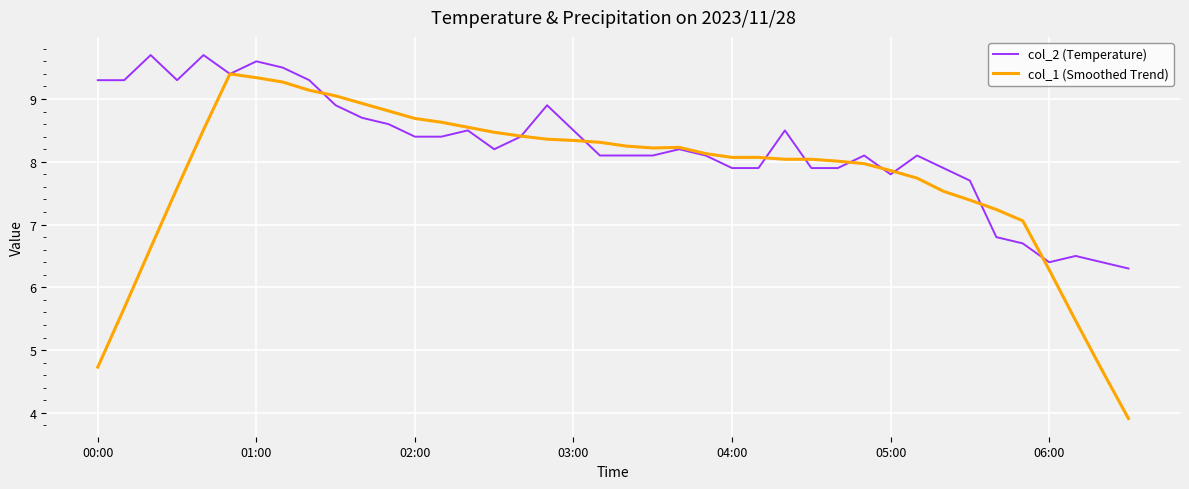

Which series has the largest total across all categories?

col_2 (Temperature)